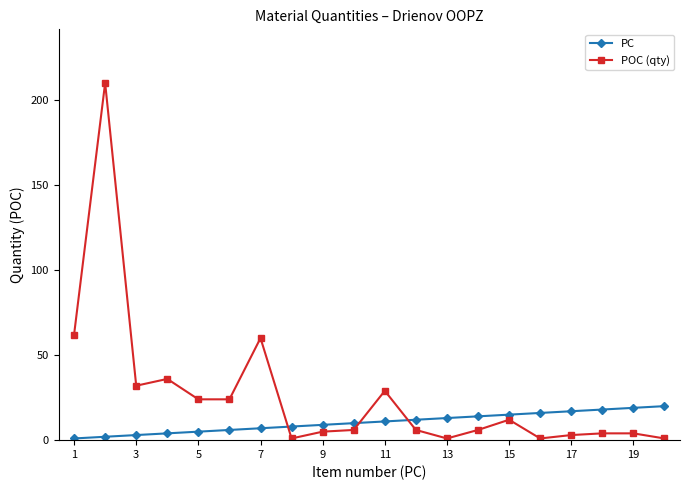

True or false: PC and POC (qty) intersect in this chart.

True